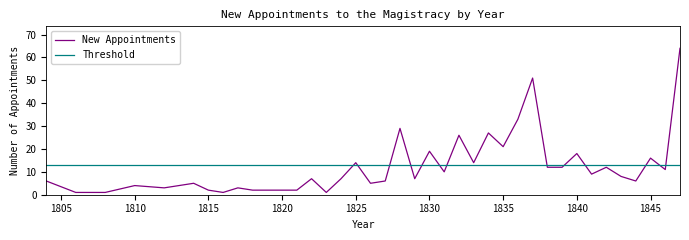

Which series ends up on top after the final intersection of New Appointments and Threshold?

New Appointments